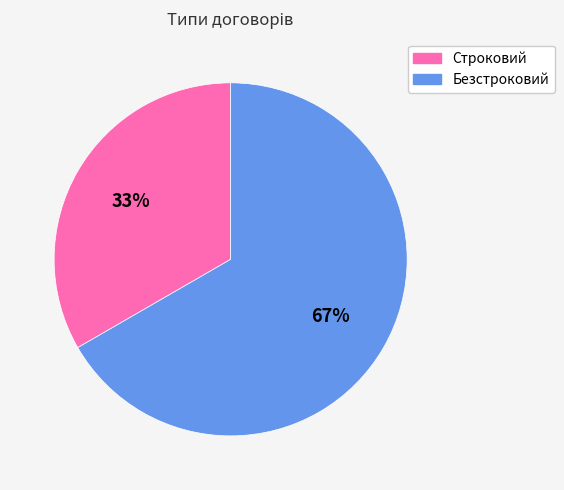

What is the ratio of the value at Безстроковий to the value at Строковий?

2.0